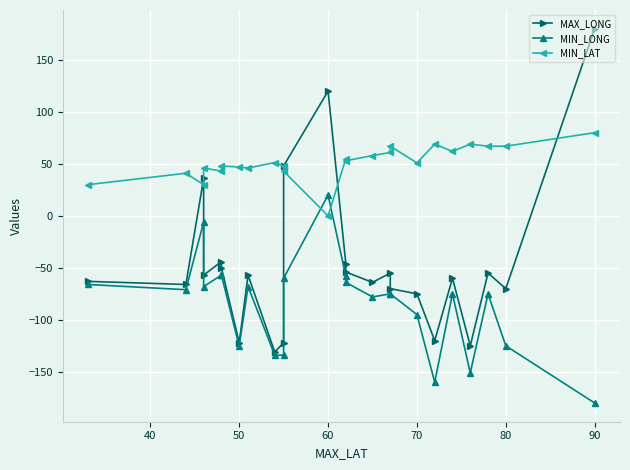

Reading left to right, list all the values displayed in this chart.

MAX_LONG: -63.0	-66.0	36.0	-57.0	-44.0	-50.0	-122.0	-57.0	-131.0	-122.0	48.0	120.0	-46.0	-54.0	-64.0	-55.0	-70.0	-75.0	-120.0	-60.0	-125.0	-55.0	-70.0	180.0
MIN_LONG: -66.0	-71.0	-6.0	-68.0	-57.0	-57.0	-125.3	-68.0	-134.0	-134.0	-60.0	20.0	-58.0	-64.0	-78.0	-75.0	-75.0	-95.0	-160.0	-75.0	-151.0	-75.0	-125.0	-180.0
MIN_LAT: 30.0	41.0	30.0	46.0	43.0	48.0	47.0	46.0	51.3	48.0	43.0	0.0	55.0	53.0	58.0	61.0	67.0	51.0	69.0	62.0	69.0	67.0	67.0	80.0